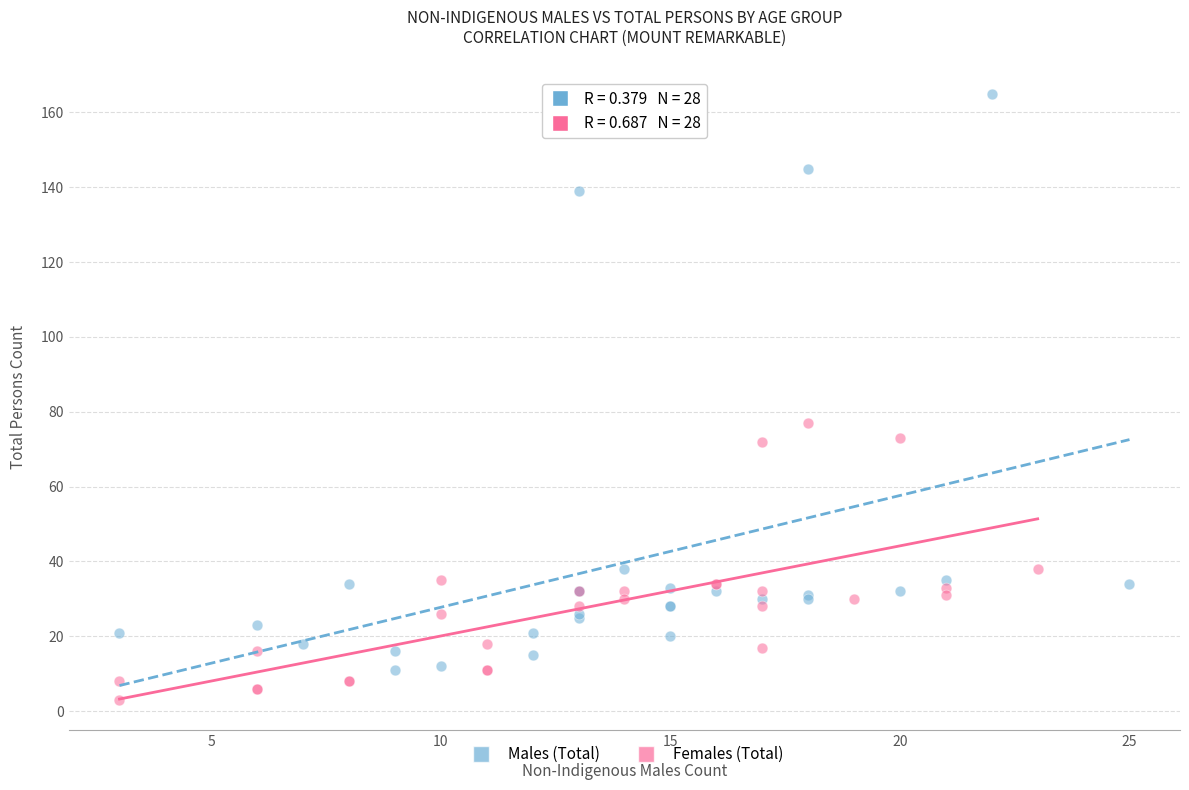

Which series contains the lowest Y value?

Females (Total)